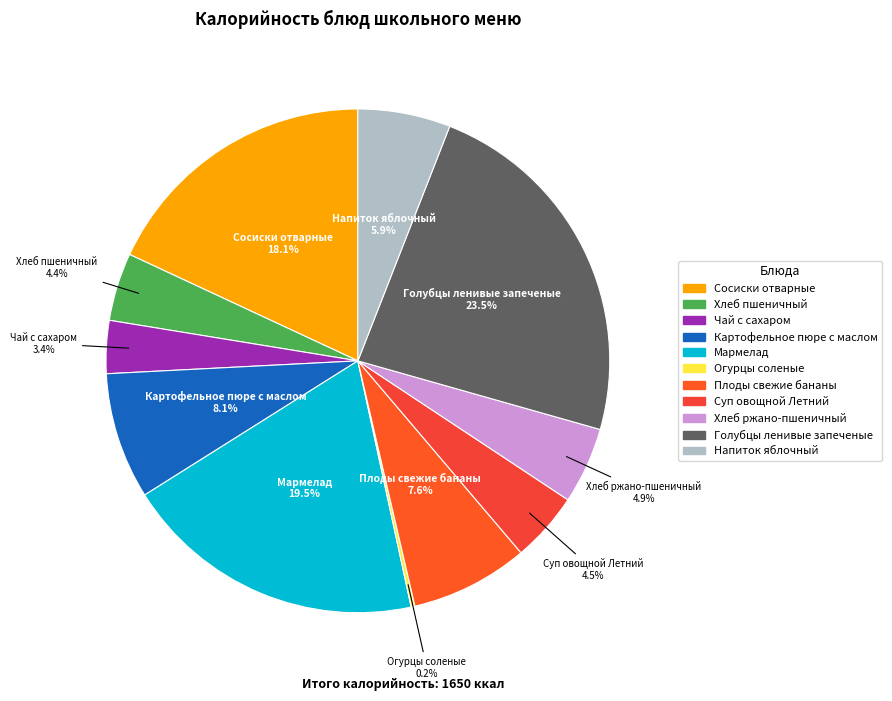

Is there a majority slice in this chart?

No